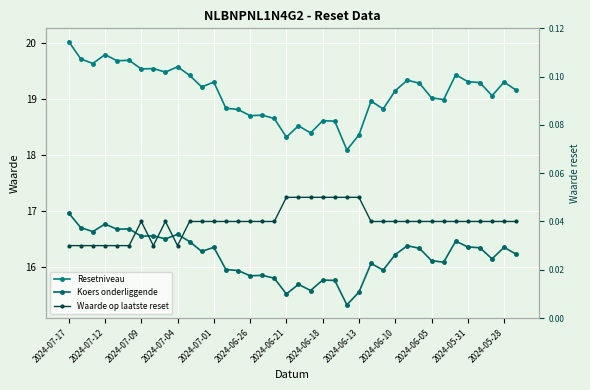

What is the highest value of the Resetniveau series?

20.0